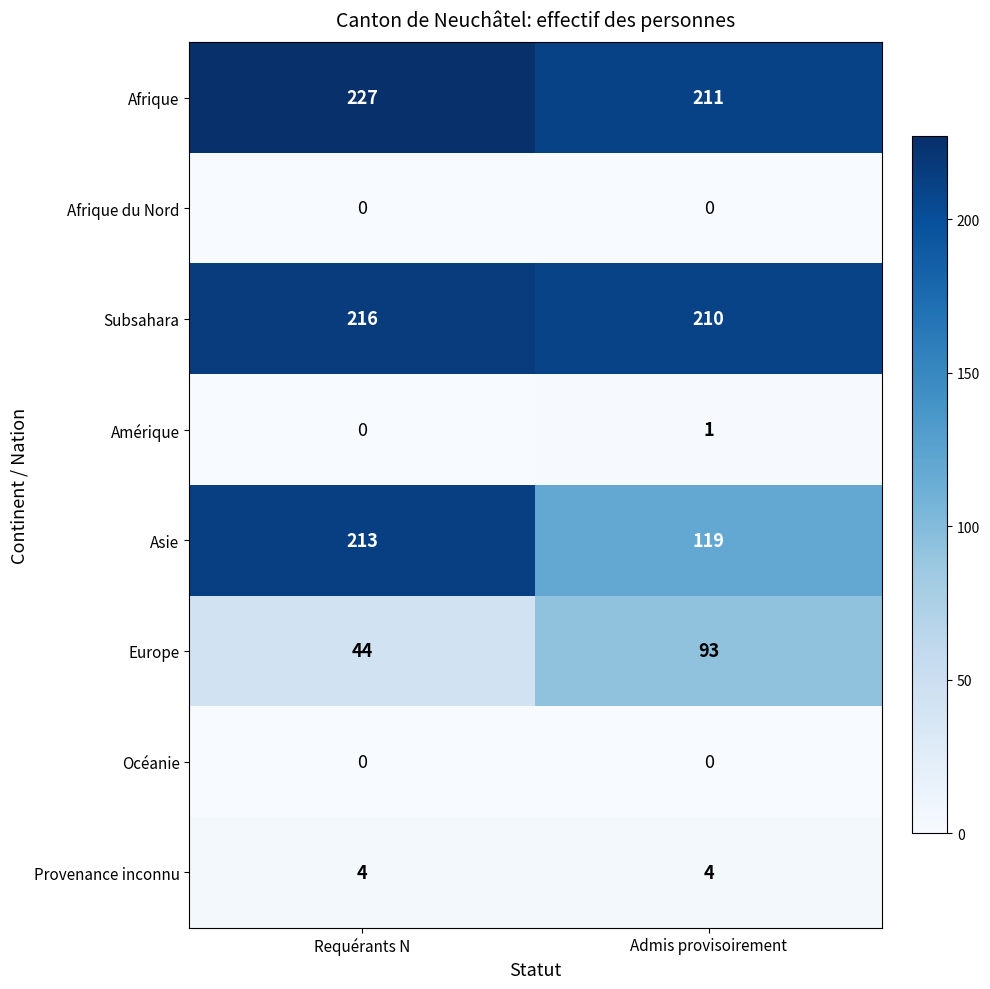

Rank the categories by Subsahara value from highest to lowest.

Requérants N, Admis provisoirement